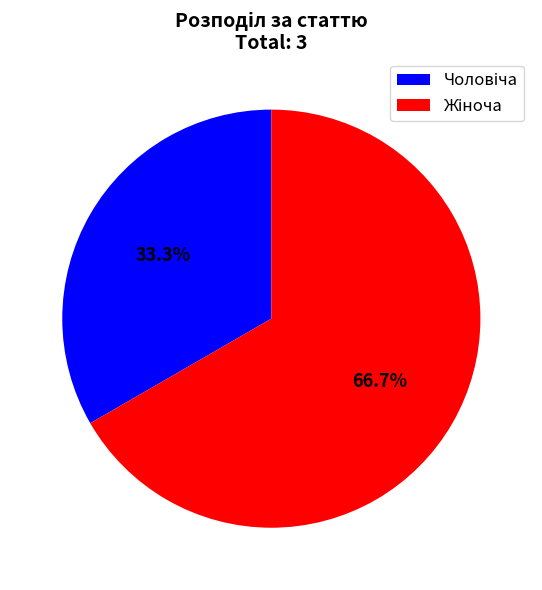

Is there any slice that represents more than half of the pie?

Yes